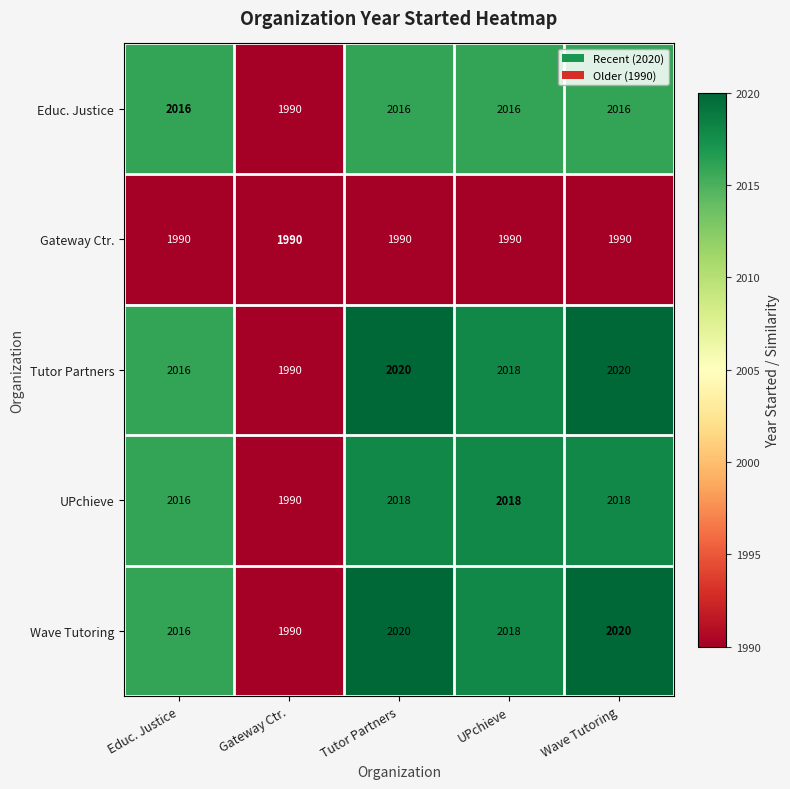

True or false: Educ. Justice has a value of 2016 at UPchieve.

True